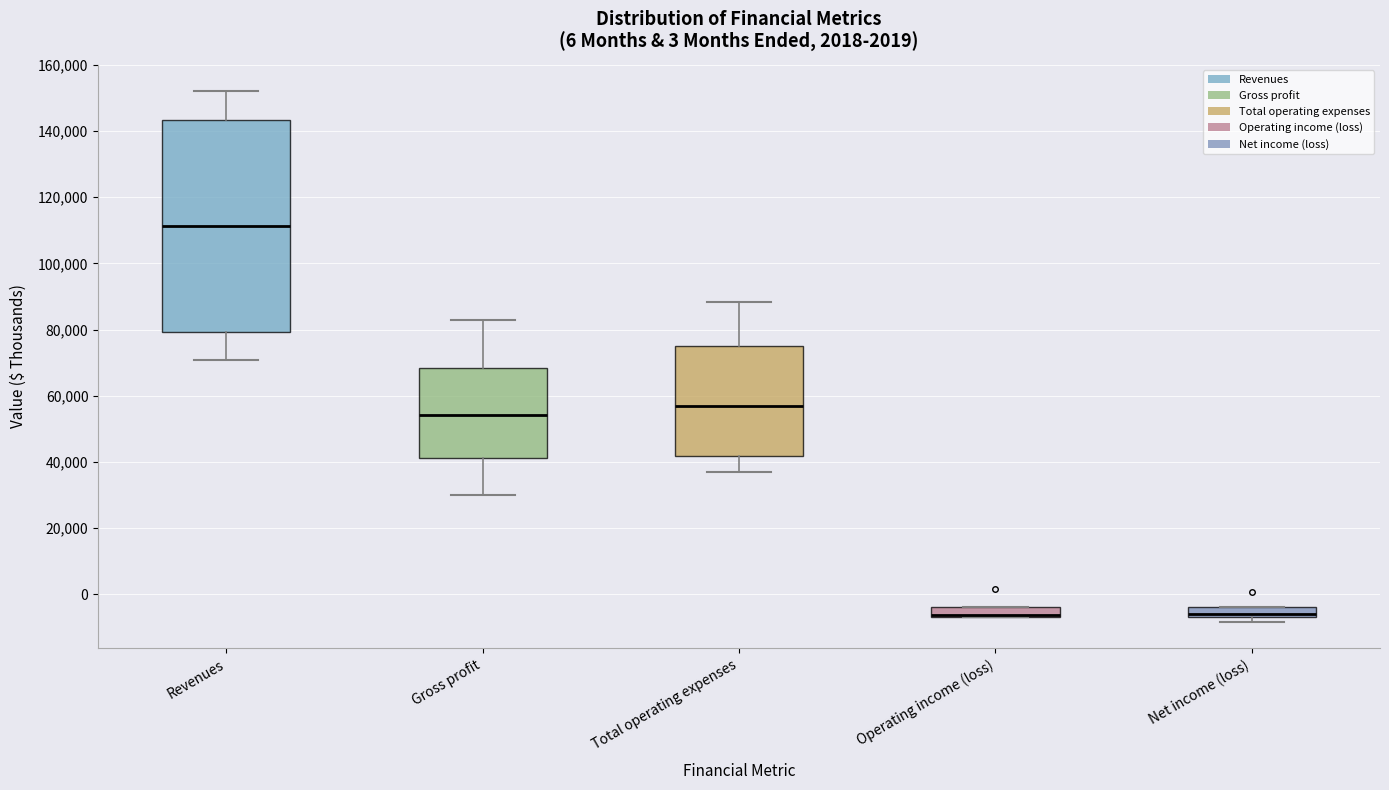

Which box is the tallest, from its lower edge to its upper edge?

Revenues